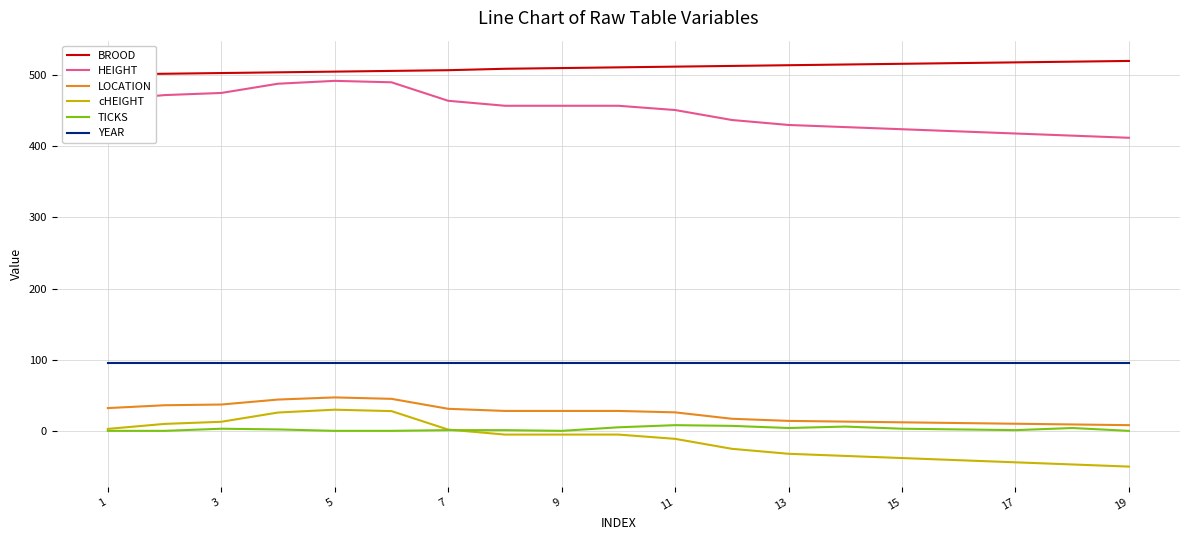

True or false: LOCATION and YEAR intersect in this chart.

False